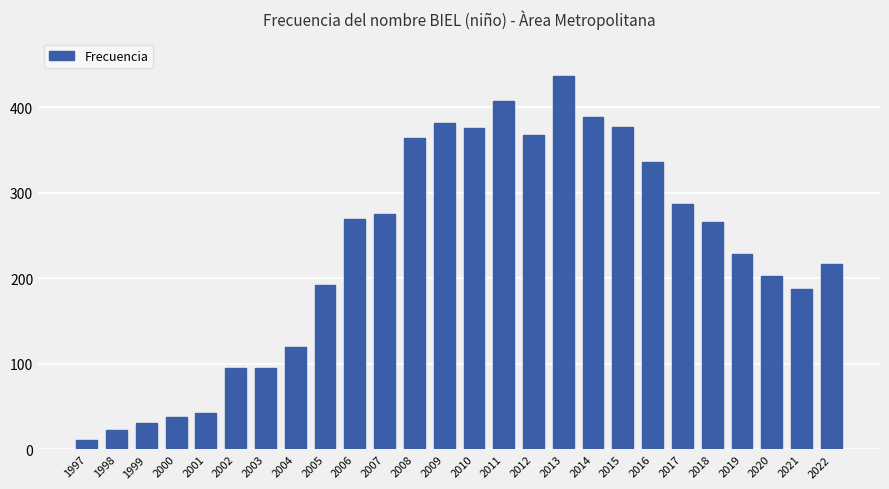

What is the value of the 17th bar from the left?

437